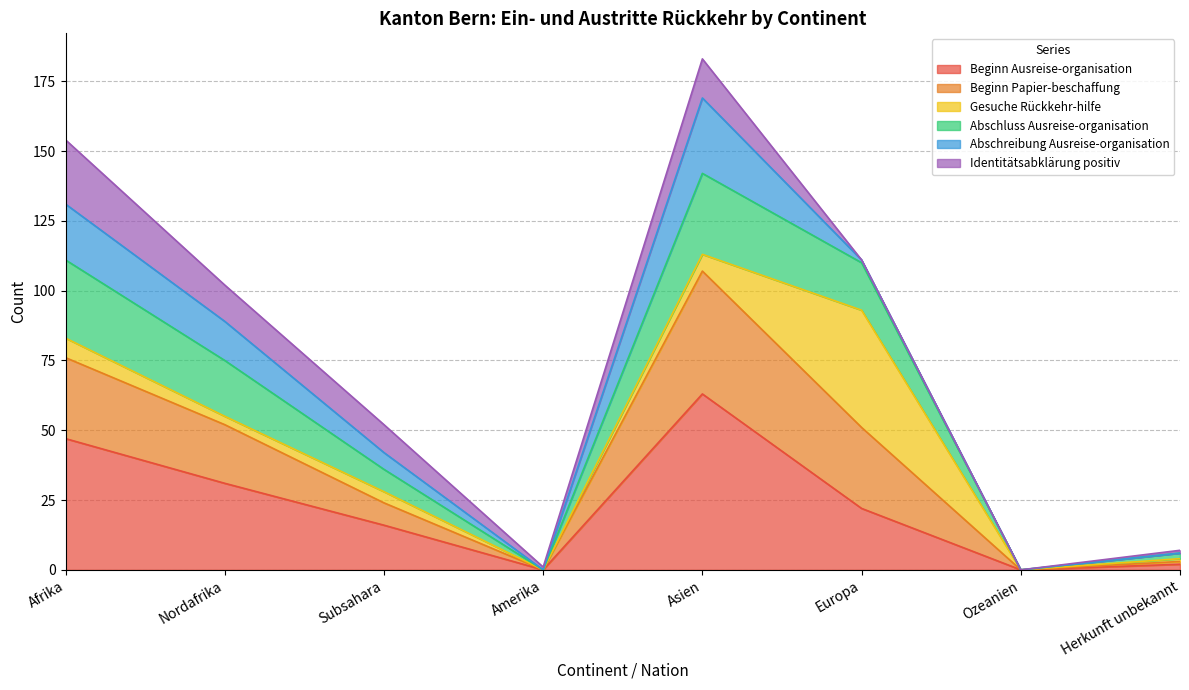

At which category is the sum across all series the highest?

Asien